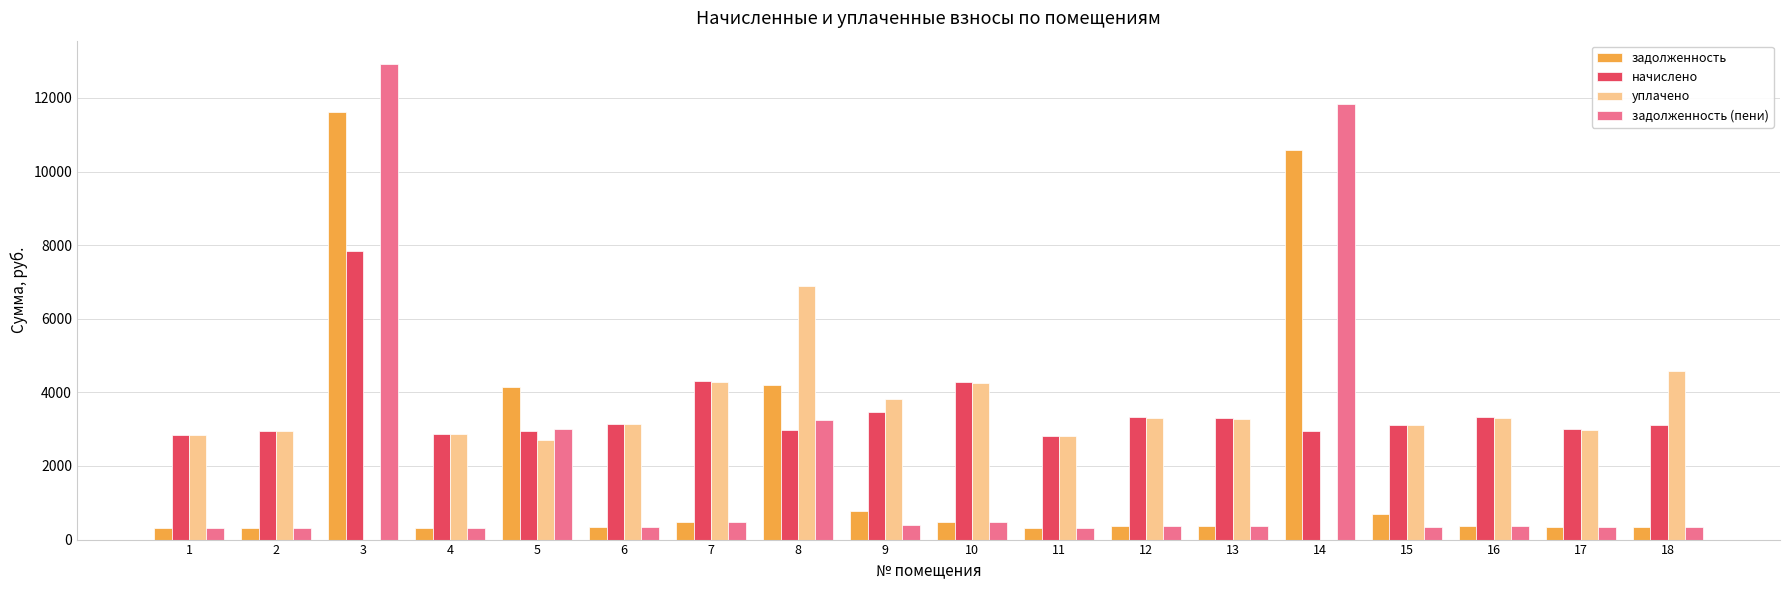

At which label does задолженность reach its peak?

3